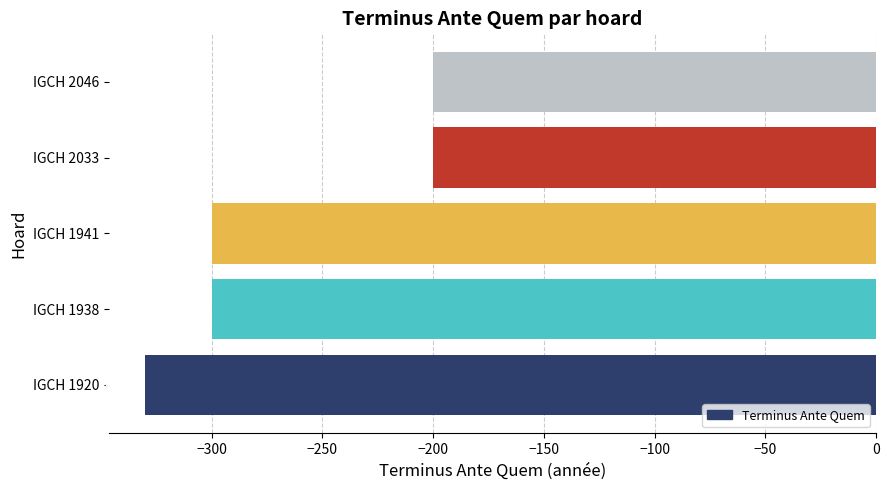

Between IGCH 1938 and IGCH 2033, which is larger?

IGCH 2033